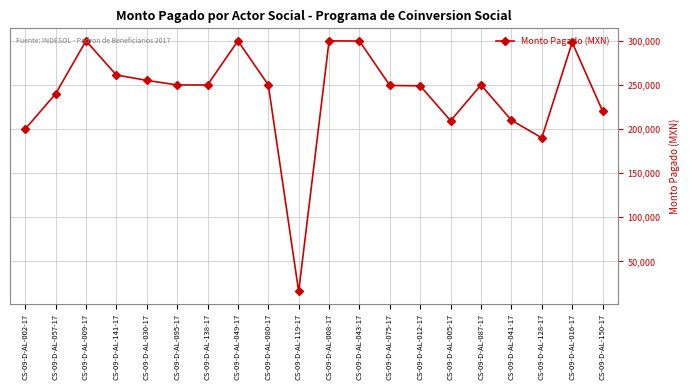

True or false: the data shows 250000 at CS-09-D-AL-087-17.

True